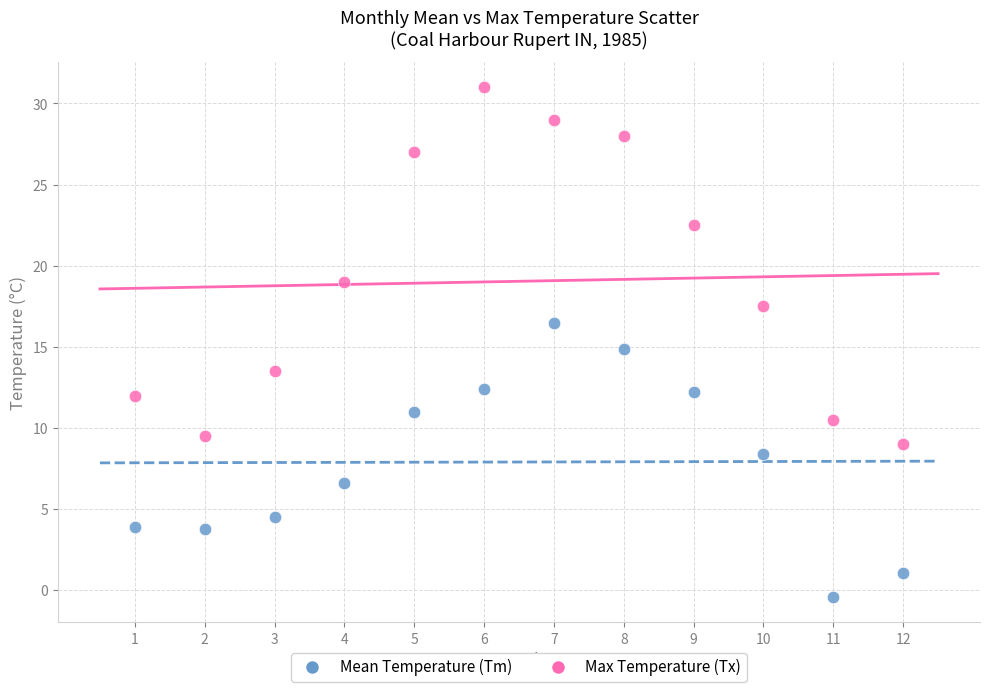

Which series contains the highest Y value?

Max Temperature (Tx)